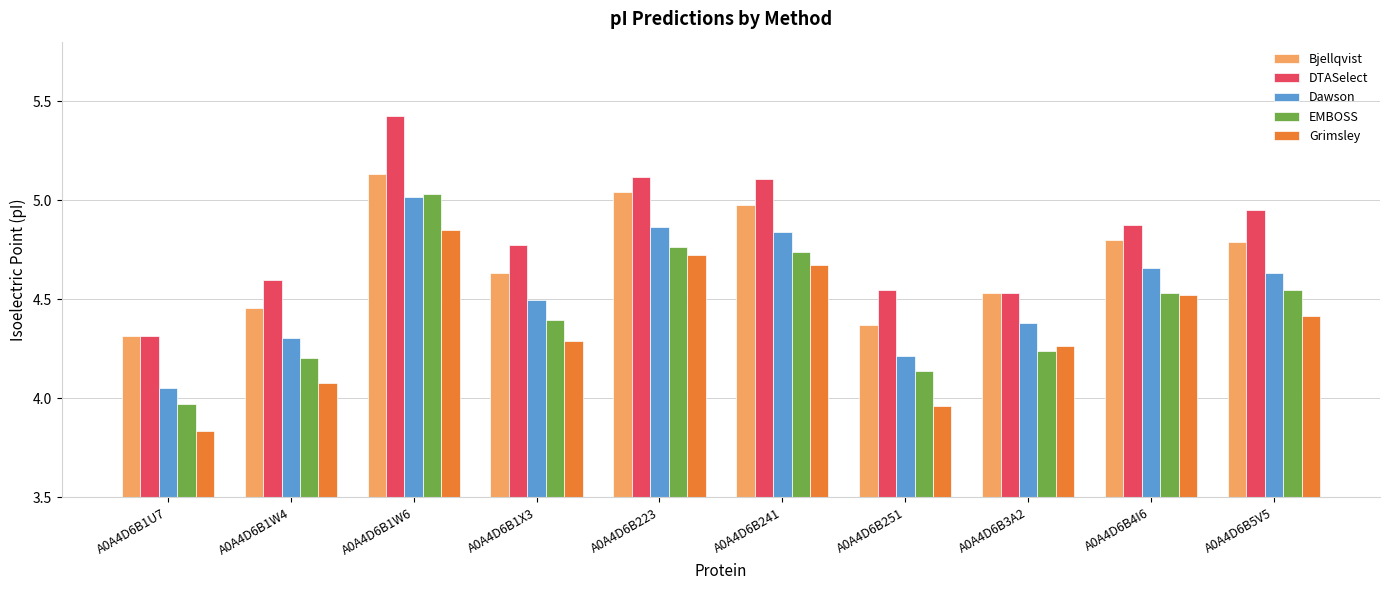

Which category has the lowest value across all series?

A0A4D6B1U7